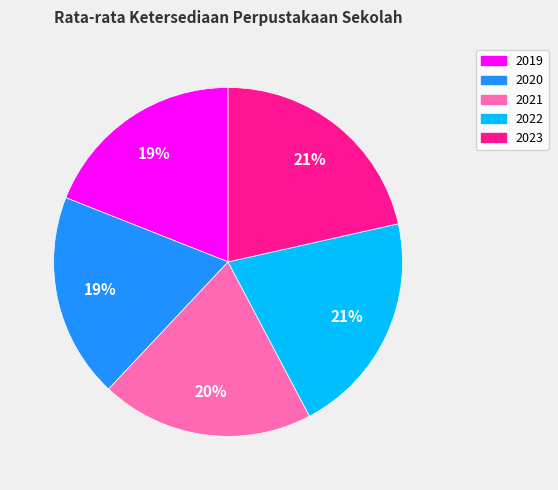

How many slices are in this pie chart?

5